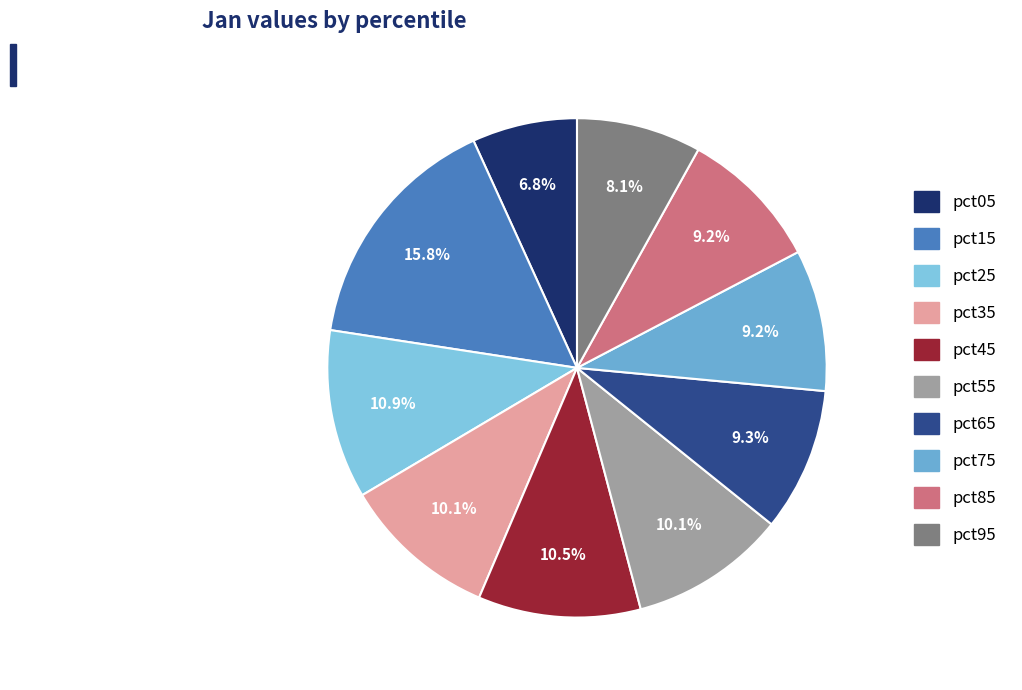

Which category has the smallest portion of the pie?

pct05